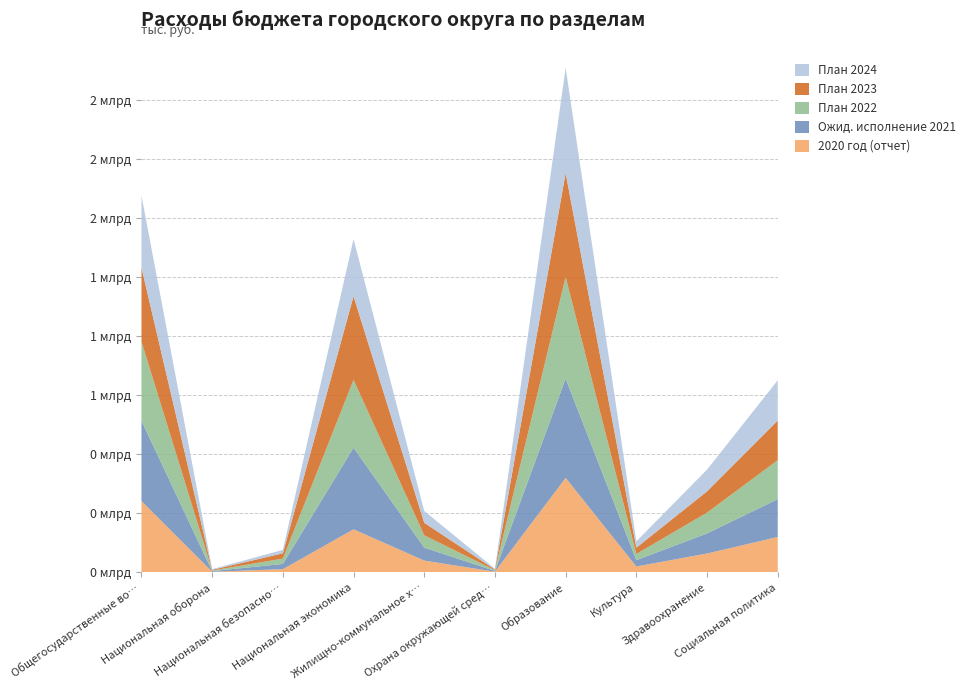

Reading left to right, extract all data points from this chart.

2020 год (отчет): Общегосударственные вопросы=302341	Национальная оборона=2736	Национальная безопасность=13741	Национальная экономика=182328	Жилищно-коммунальное хозяйство=50000	Охрана окружающей среды=3000	Образование=400000	Культура=25000	Здравоохранение=80000	Социальная политика=150000
Ожид. исполнение 2021: Общегосударственные вопросы=339748	Национальная оборона=2744	Национальная безопасность=22055	Национальная экономика=345386	Жилищно-коммунальное хозяйство=55000	Охрана окружающей среды=3200	Образование=420000	Культура=27000	Здравоохранение=85000	Социальная политика=160000
План 2022: Общегосударственные вопросы=334910	Национальная оборона=2720	Национальная безопасность=22500	Национальная экономика=287024	Жилищно-коммунальное хозяйство=52000	Охрана окружающей среды=3100	Образование=430000	Культура=26000	Здравоохранение=88000	Социальная политика=165000
План 2023: Общегосударственные вопросы=313265	Национальная оборона=2815	Национальная безопасность=22500	Национальная экономика=354136	Жилищно-коммунальное хозяйство=53000	Охрана окружающей среды=3050	Образование=440000	Культура=26500	Здравоохранение=90000	Социальная политика=168000
План 2024: Общегосударственные вопросы=304691	Национальная оборона=2913	Национальная безопасность=14500	Национальная экономика=241527	Жилищно-коммунальное хозяйство=50000	Охрана окружающей среды=3000	Образование=445000	Культура=27000	Здравоохранение=92000	Социальная политика=170000